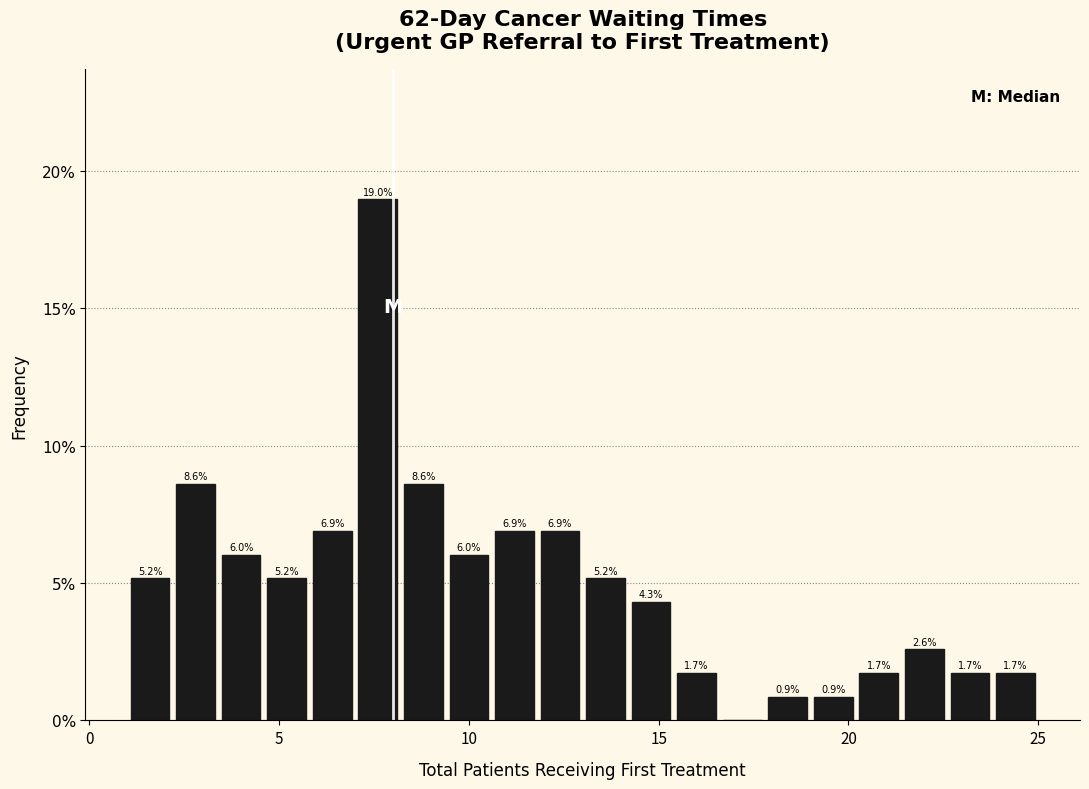

Around what value on the x-axis is the tallest bar? Give the approximate position of its centre, as read against the axis.

7.5